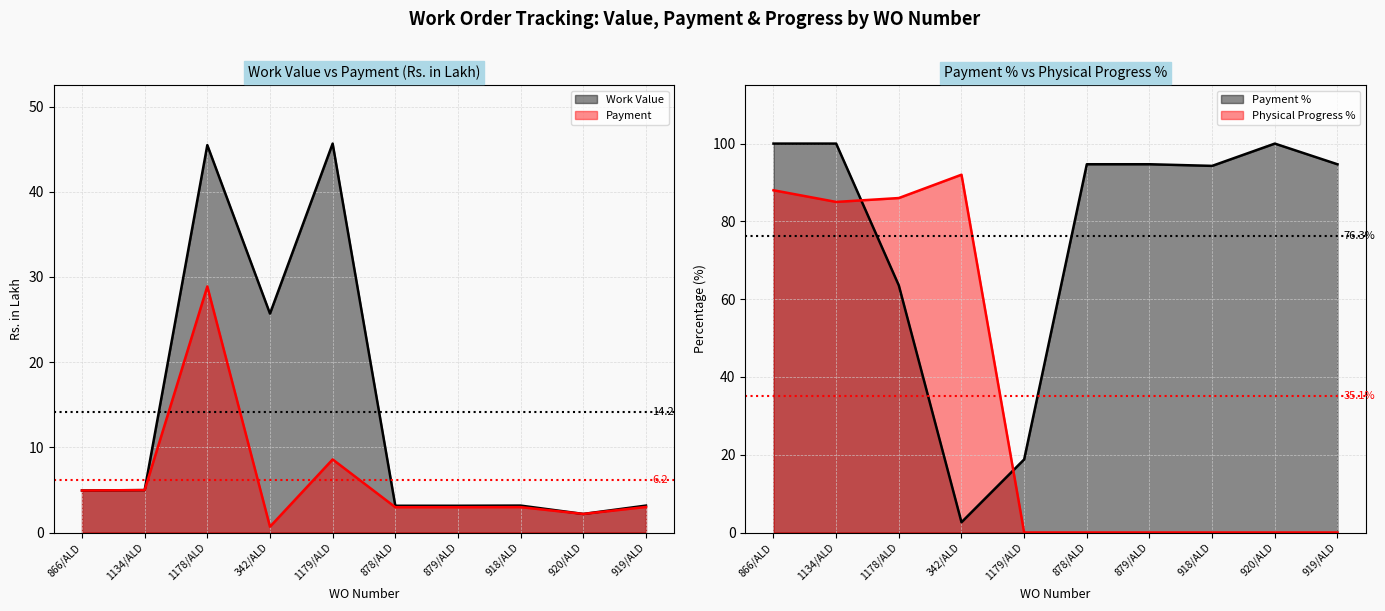

At 879/ALD, list the series in order from largest to smallest.

Payment %, Work Value, Payment, Physical Progress %